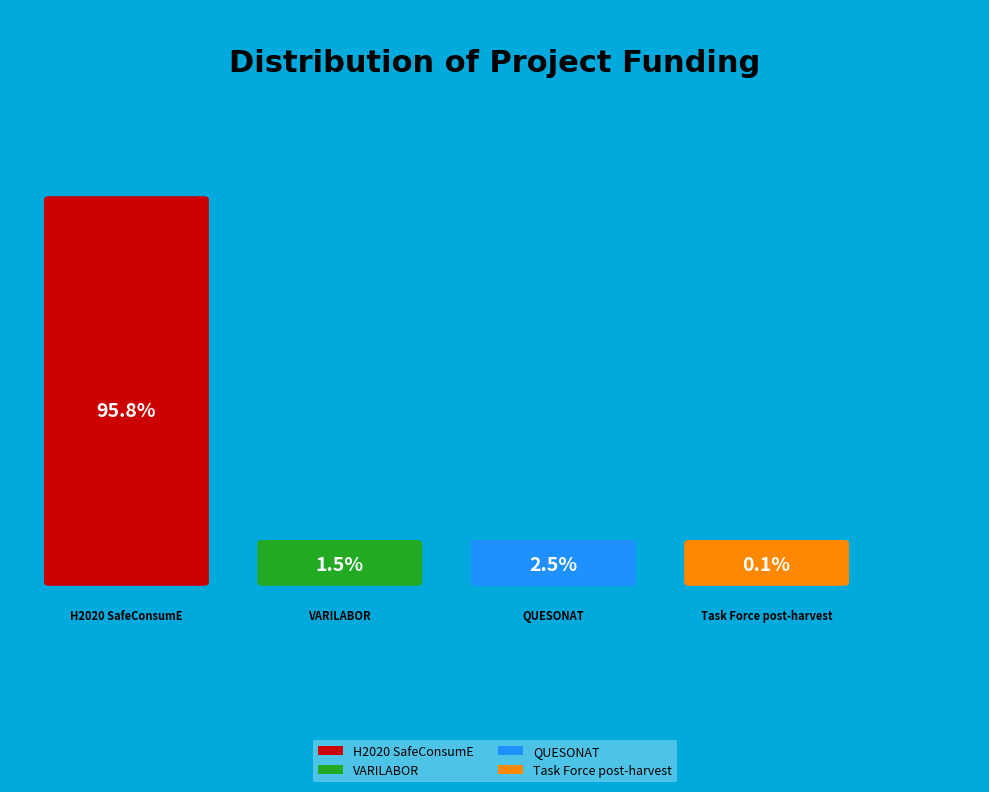

Which slice represents more than half of the pie?

H2020 SafeConsumE